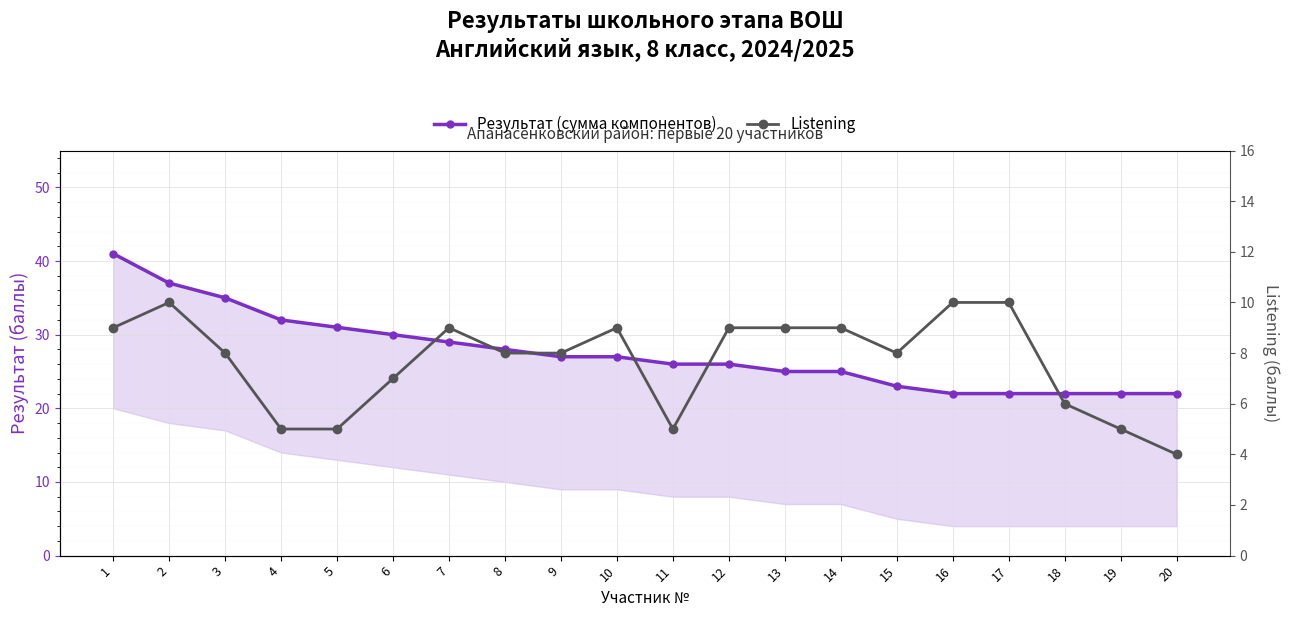

What is the sum of the Listening values at 3 and 12?

17